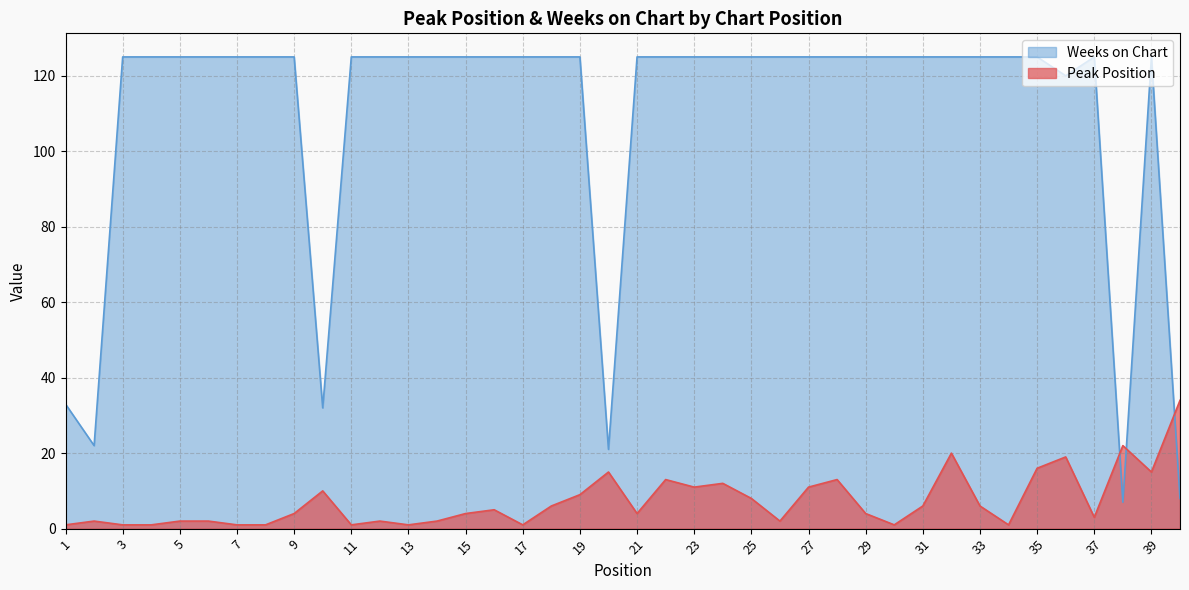

Reading left to right, what are all the values shown in this chart?

Peak Position: 1	2	1	1	2	2	1	1	4	10	1	2	1	2	4	5	1	6	9	15	4	13	11	12	8	2	11	13	4	1	6	20	6	1	16	19	3	22	15	34
Weeks on Chart: 33	22	125	125	125	125	125	125	125	32	125	125	125	125	125	125	125	125	125	21	125	125	125	125	125	125	125	125	125	125	125	125	125	125	125	120	125	7	125	8